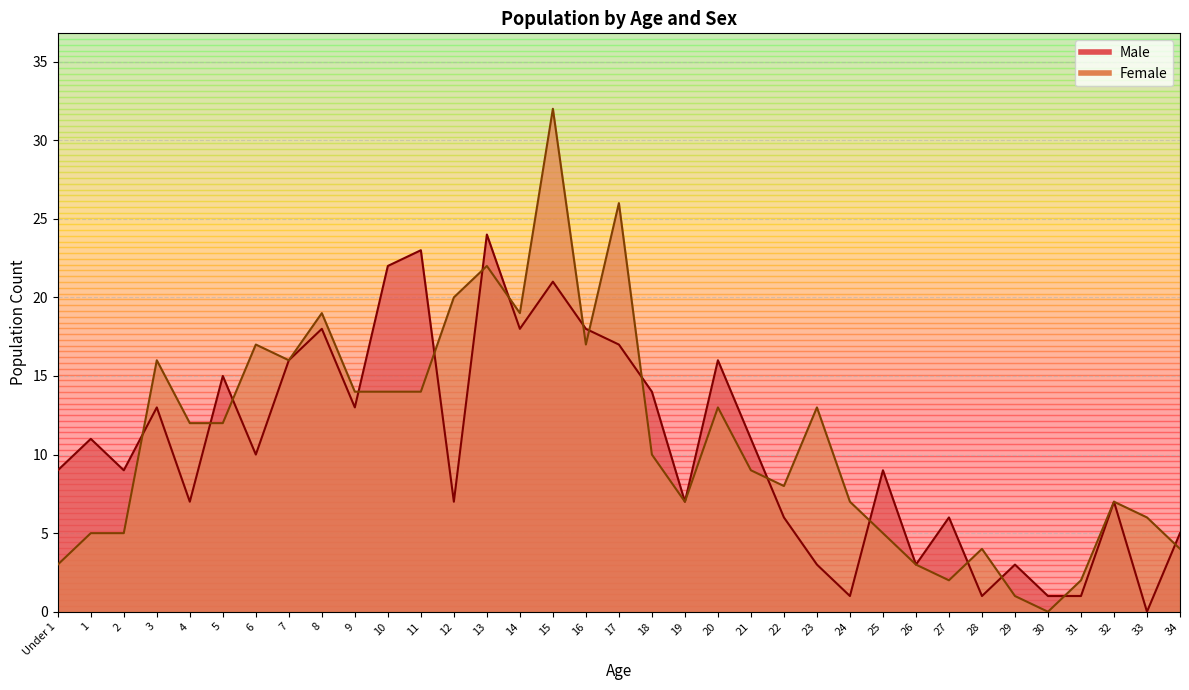

Which series has the widest spread of values?

Female